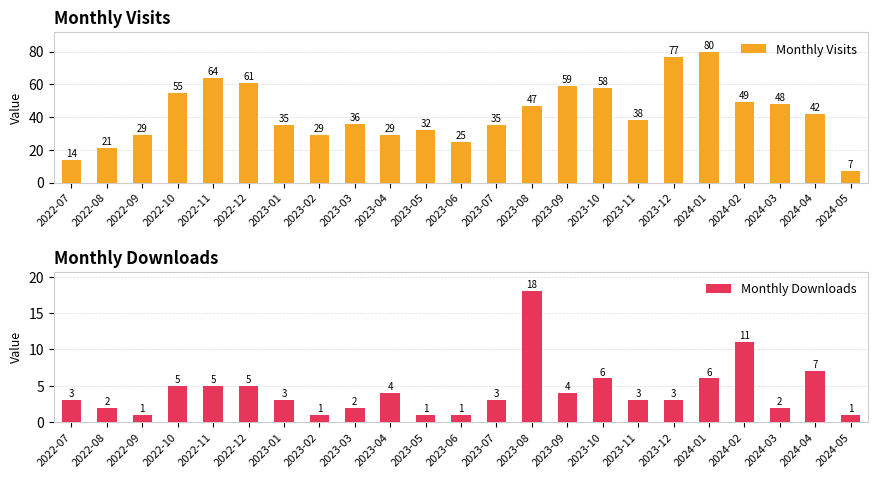

Between 2023-04 and 2023-11, which series saw the biggest shift?

Monthly Visits